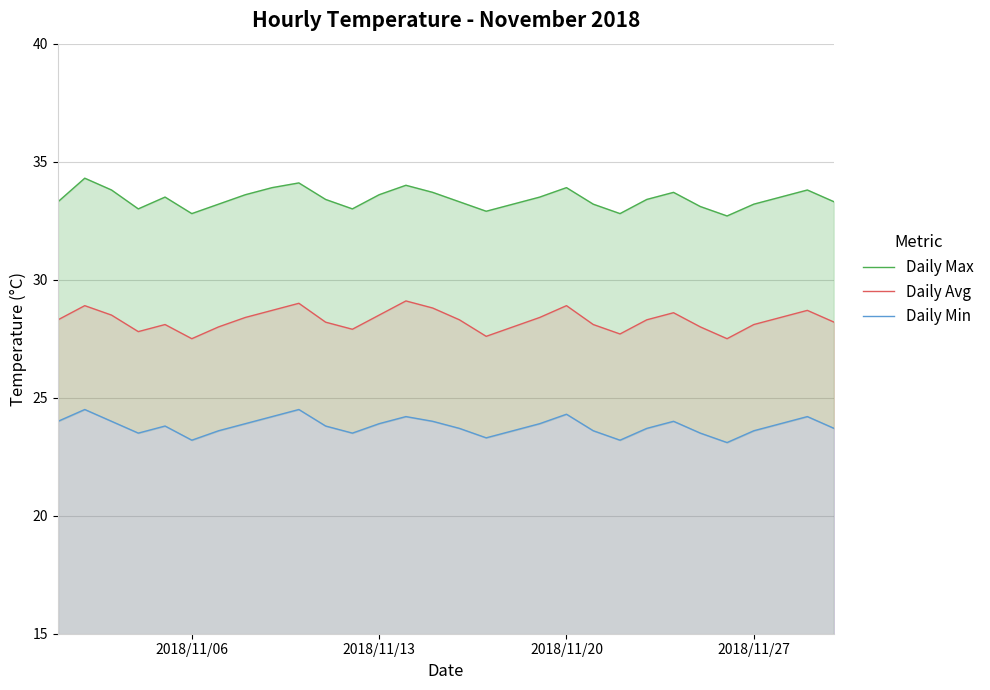

What is the minimum value for Daily Avg?

27.5